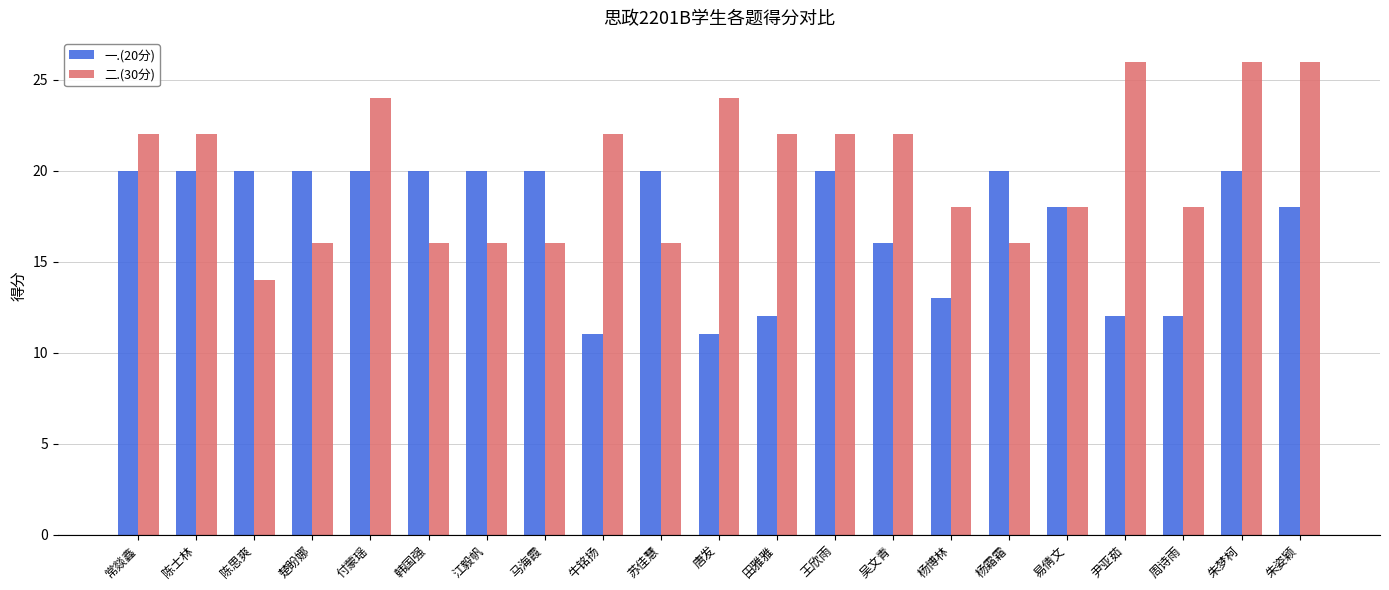

Rank the series at 朱梦柯 from highest to lowest value.

二.(30分), 一.(20分)